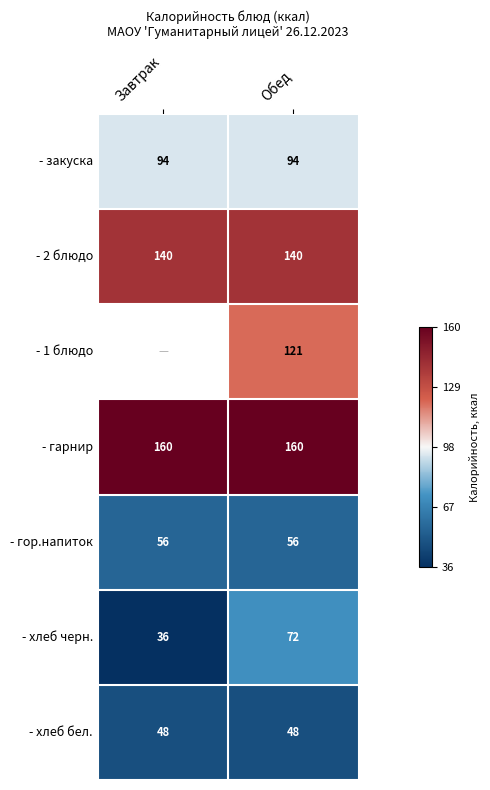

What is the lowest value of the - гарнир series?

160